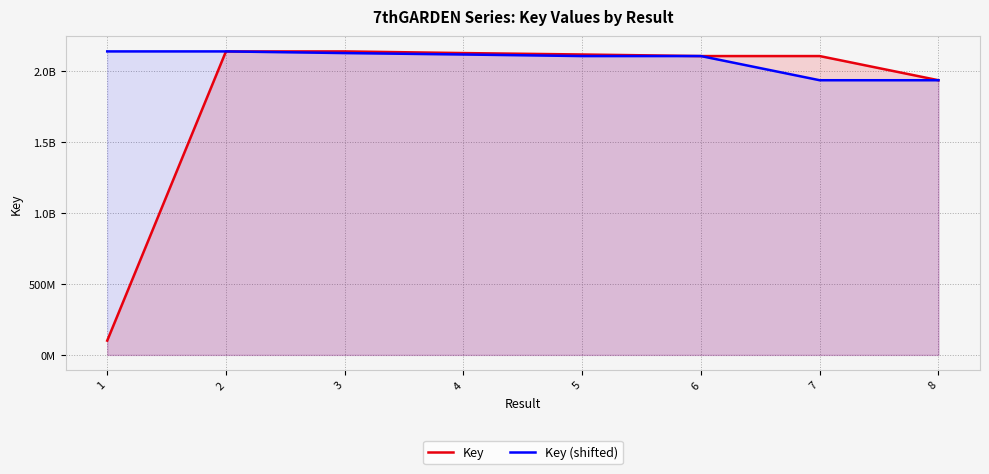

What are all the series names shown in the legend?

Key, Key (shifted)